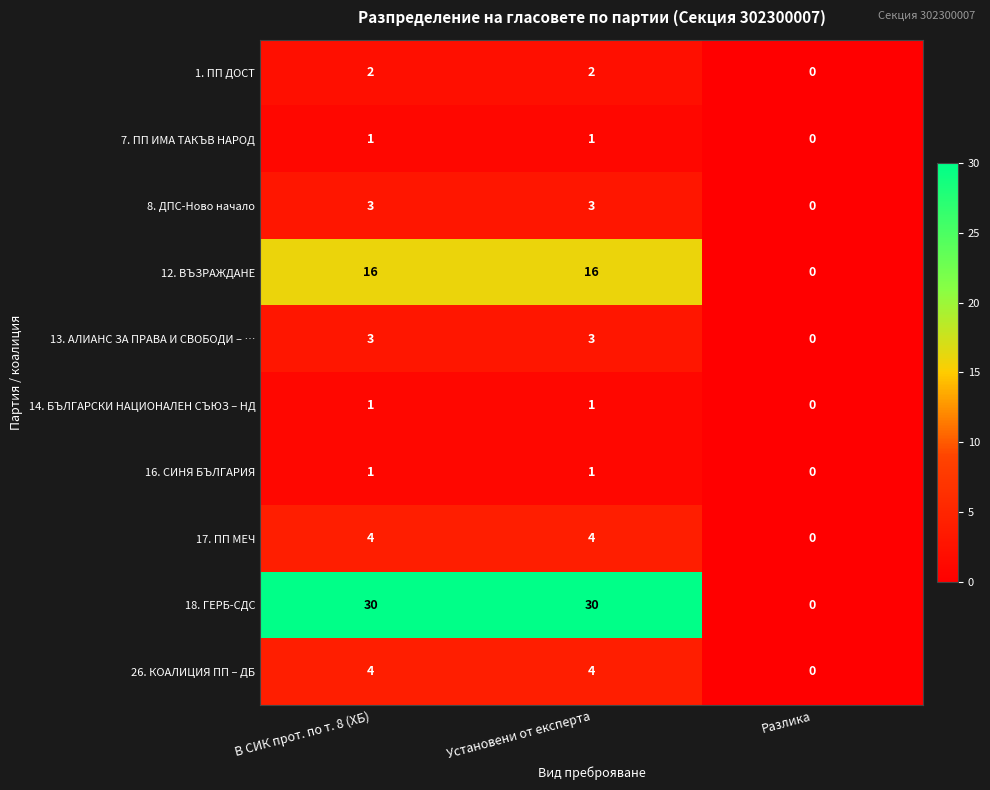

Where is 7. ПП ИМА ТАКЪВ НАРОД nearest to the value 0?

Разлика